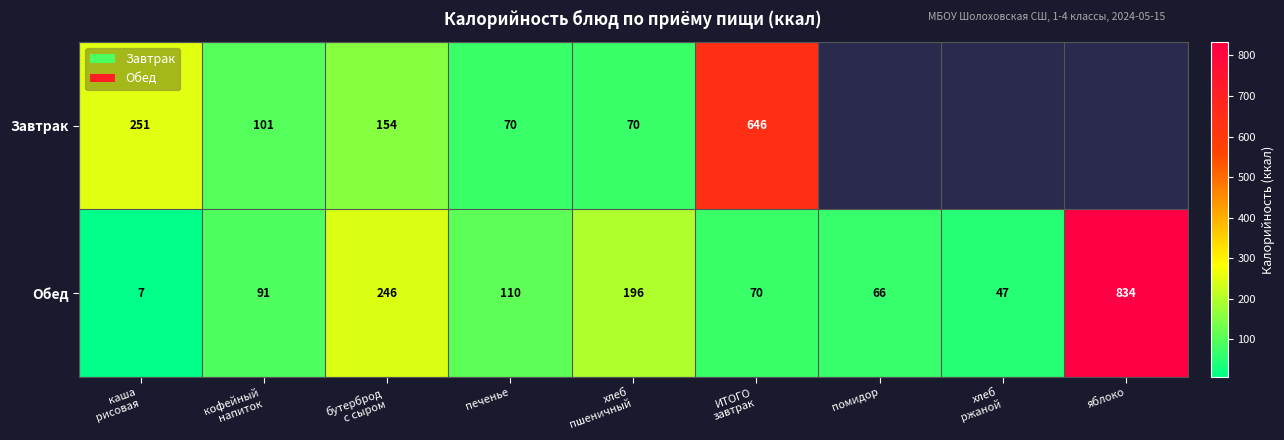

Is it true that Обед equals 66 at помидор?

True